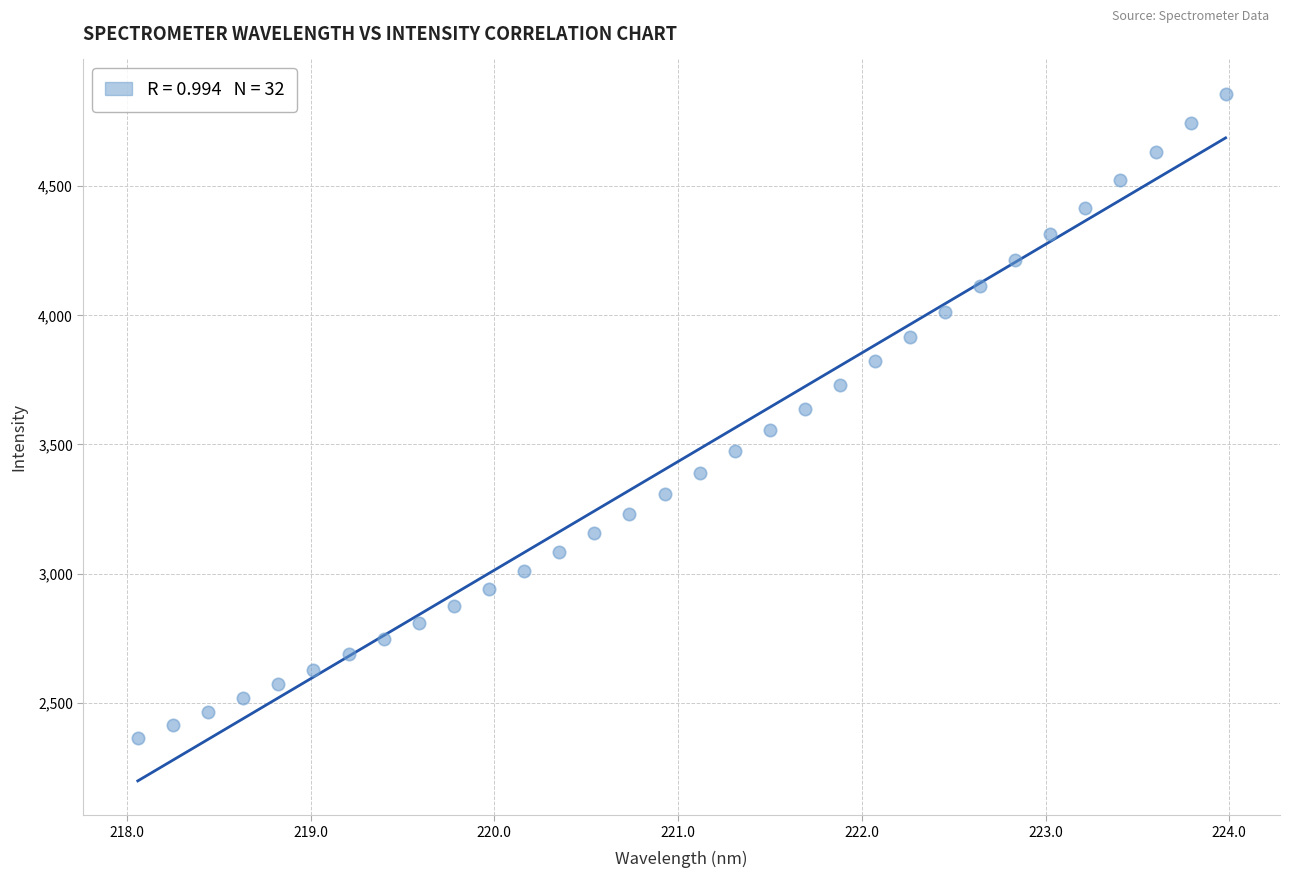

What is the range of X values (max minus min)?

5.9